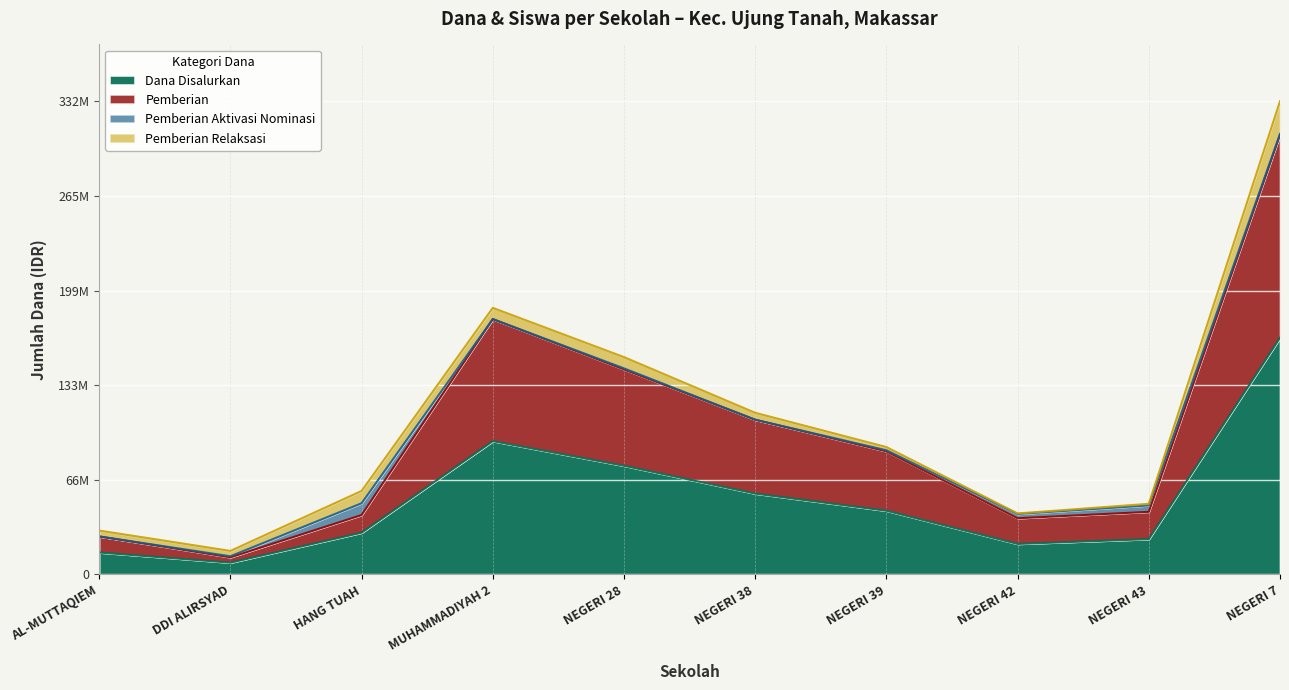

True or false: Dana Disalurkan and Pemberian cross at least once.

False